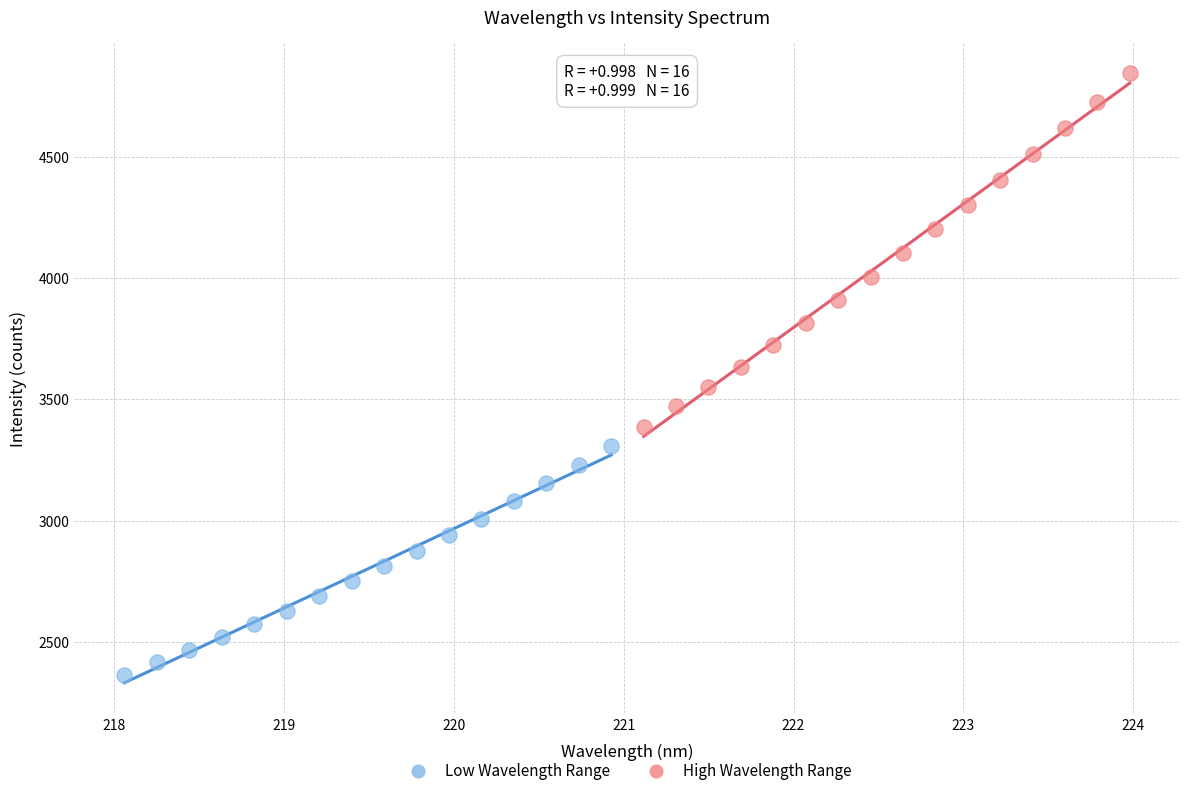

What are all the series names shown in the legend?

Low Wavelength Range, High Wavelength Range